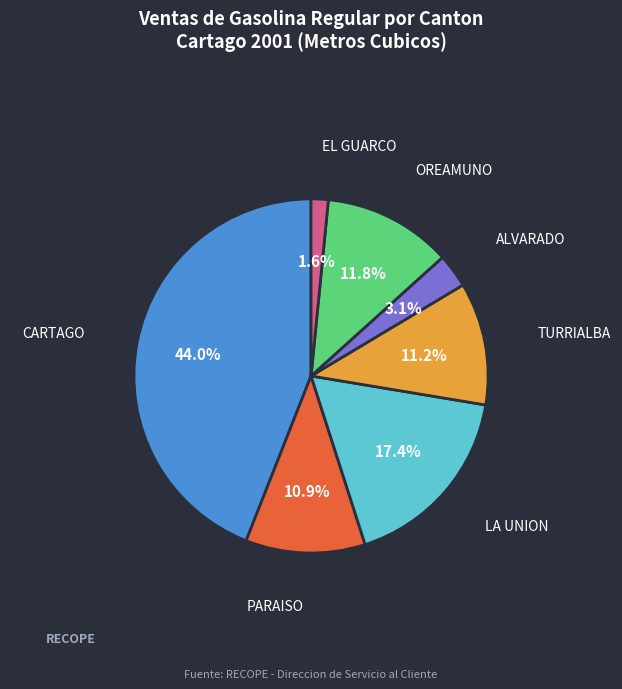

How many segments does this pie chart have?

7